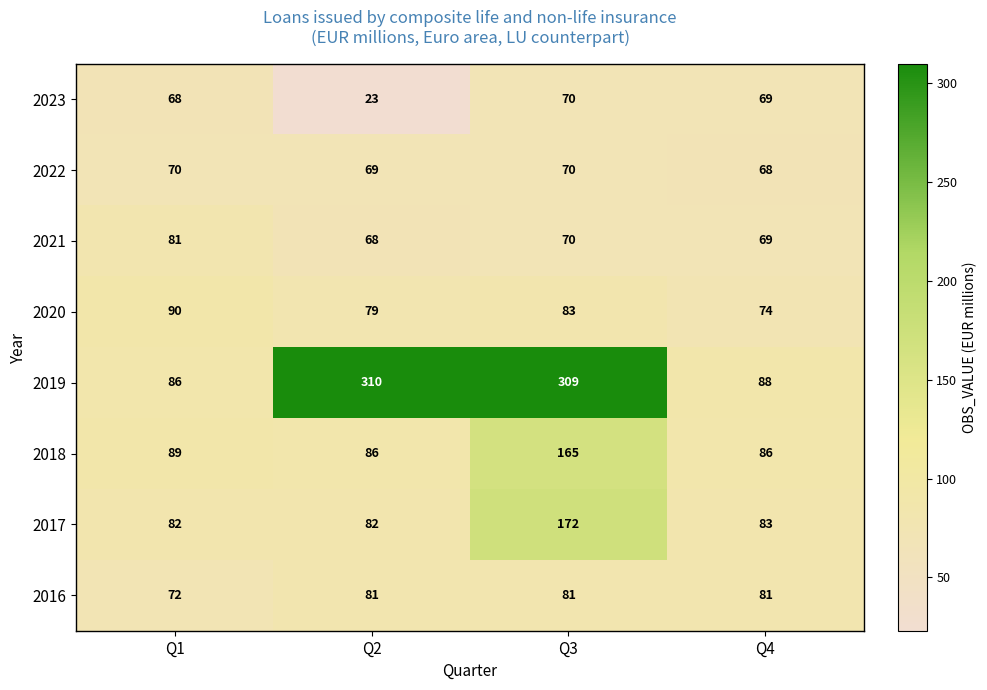

What is the difference between the maximum and minimum values in the 2023 series?

47